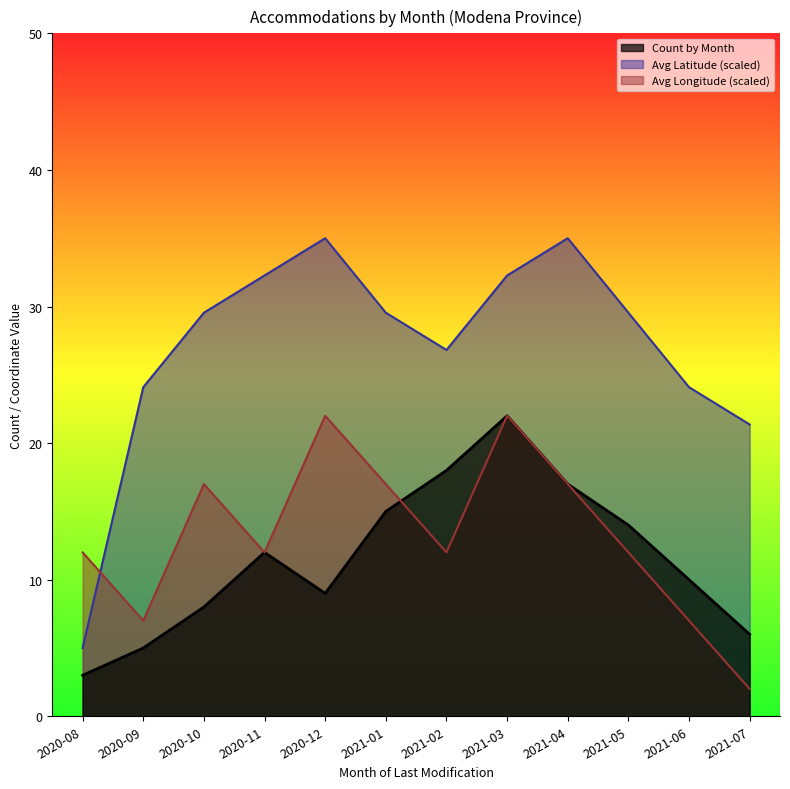

Which category has the lowest value across all series?

2021-07